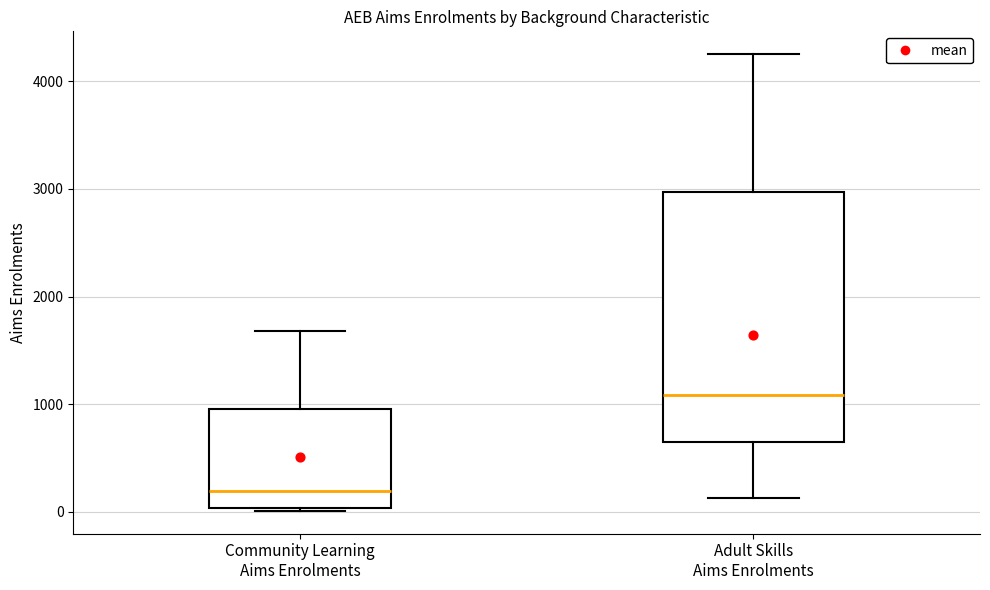

Where does the lower whisker of the box for Adult Skills Aims Enrolments end on the y-axis? The values are not printed on the chart, so give them approximately, as read against the axis.

100